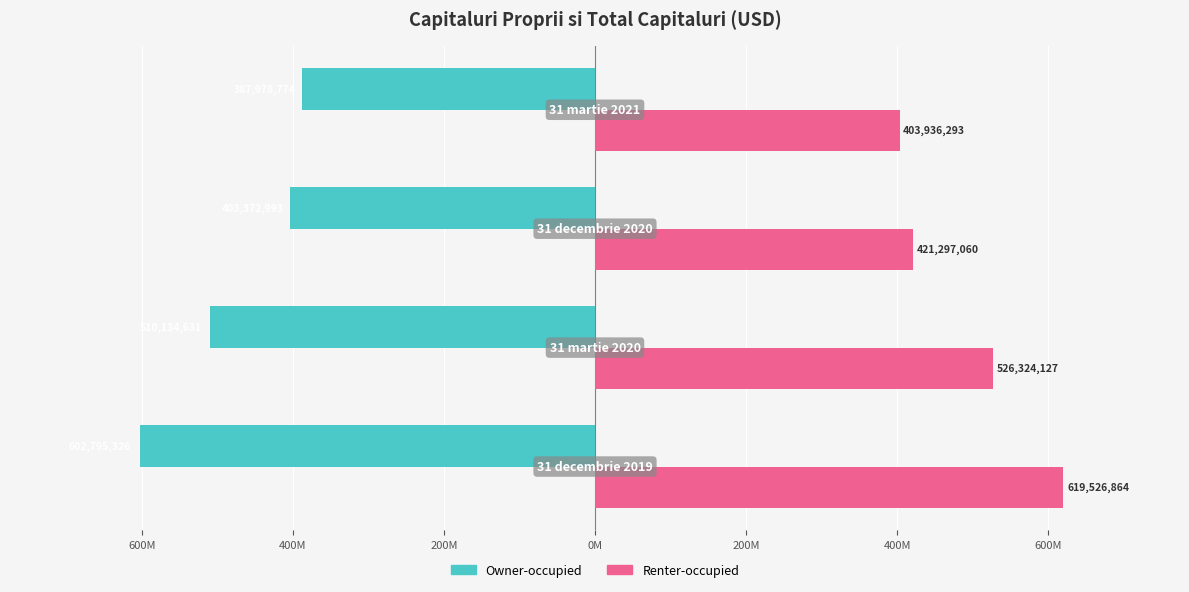

What is the lowest value of the Owner-occupied series?

-602795326